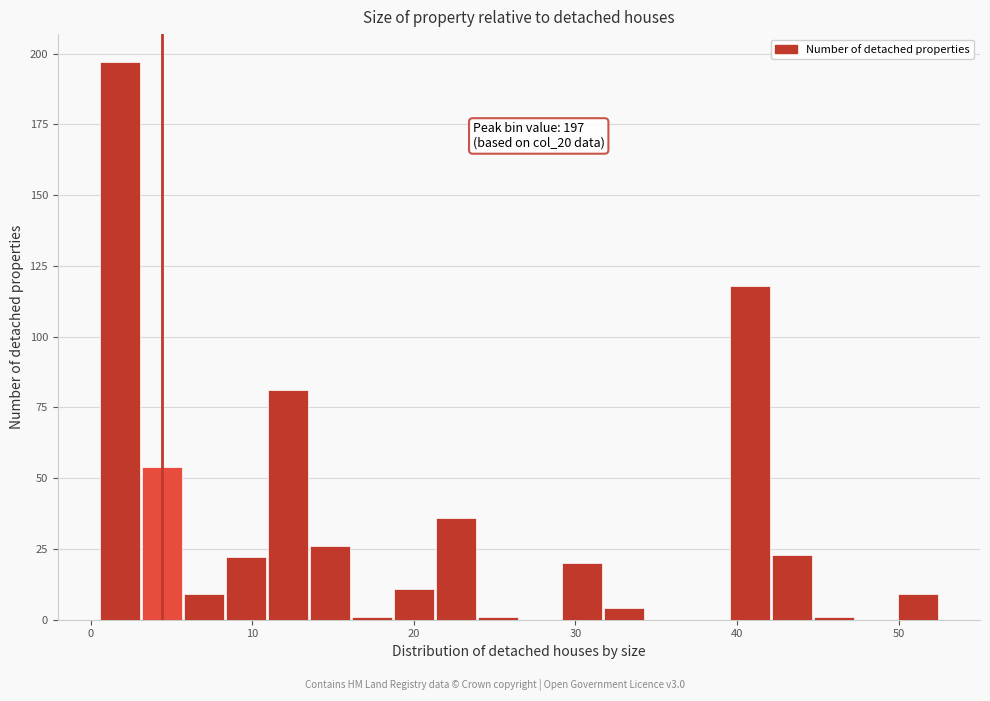

Around what value on the x-axis is the tallest bar? Give the approximate position of its centre, as read against the axis.

2